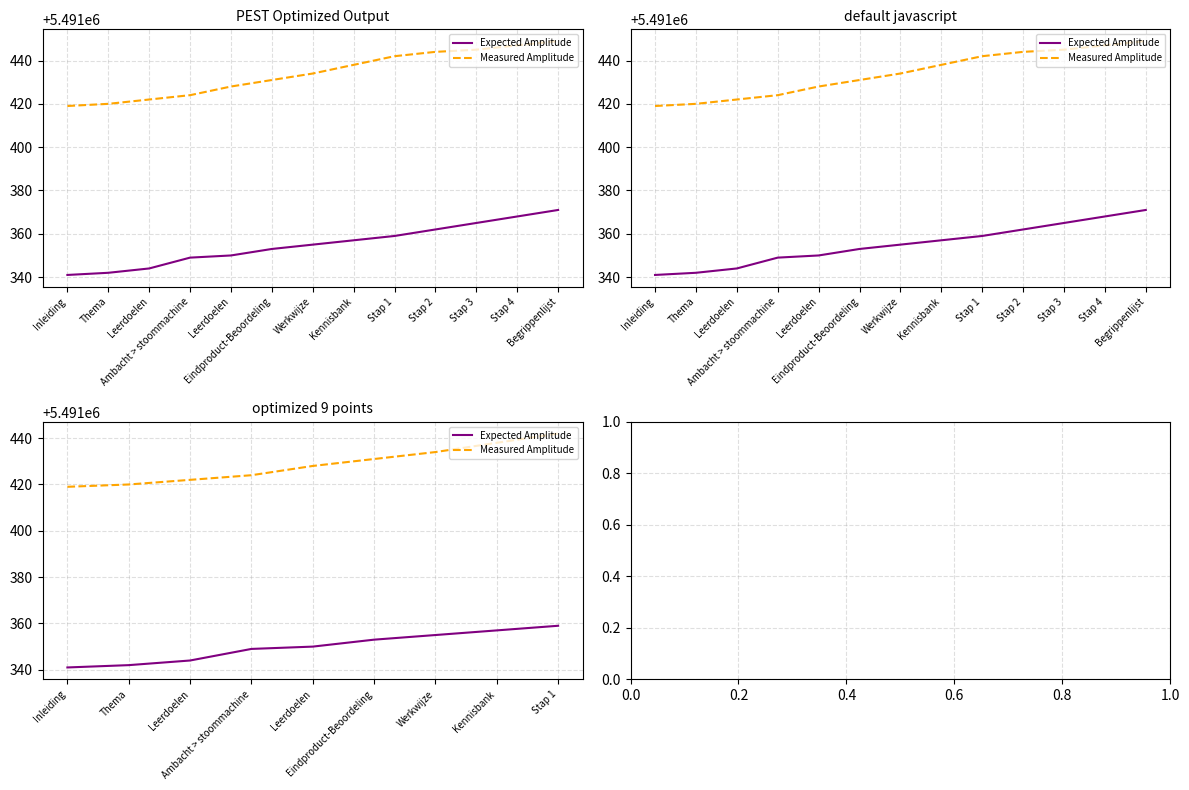

What is the label of the 9th point from the left?

Stap 1